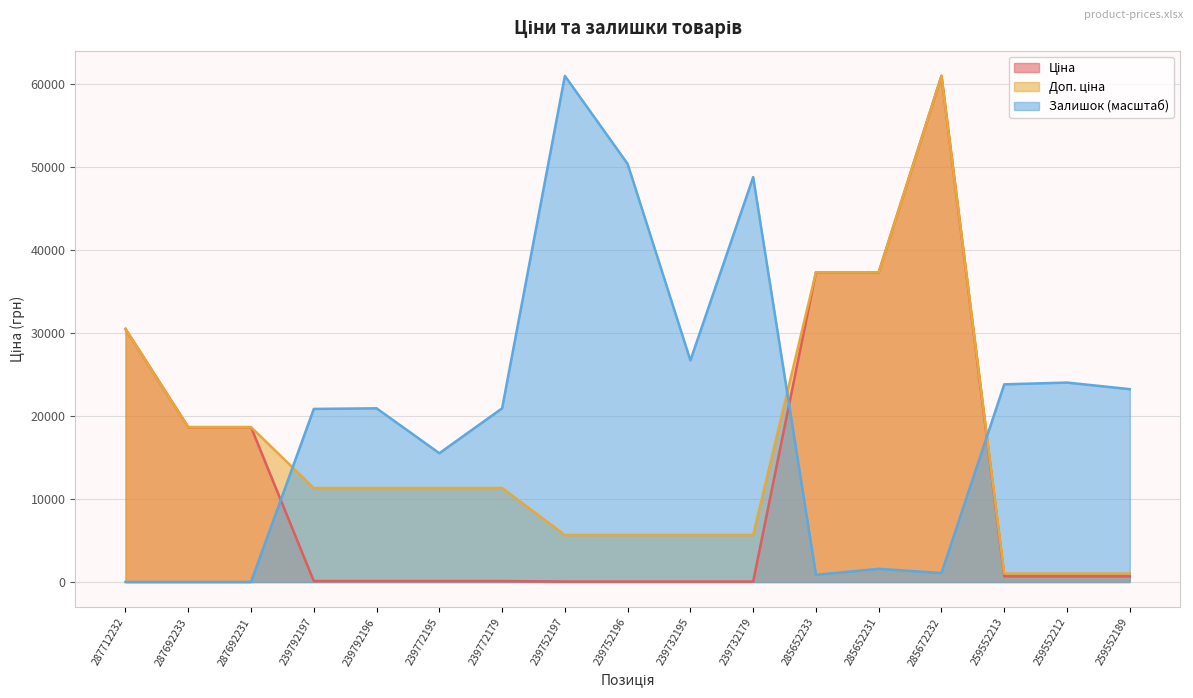

Which series has the largest range (max minus min)?

Залишок